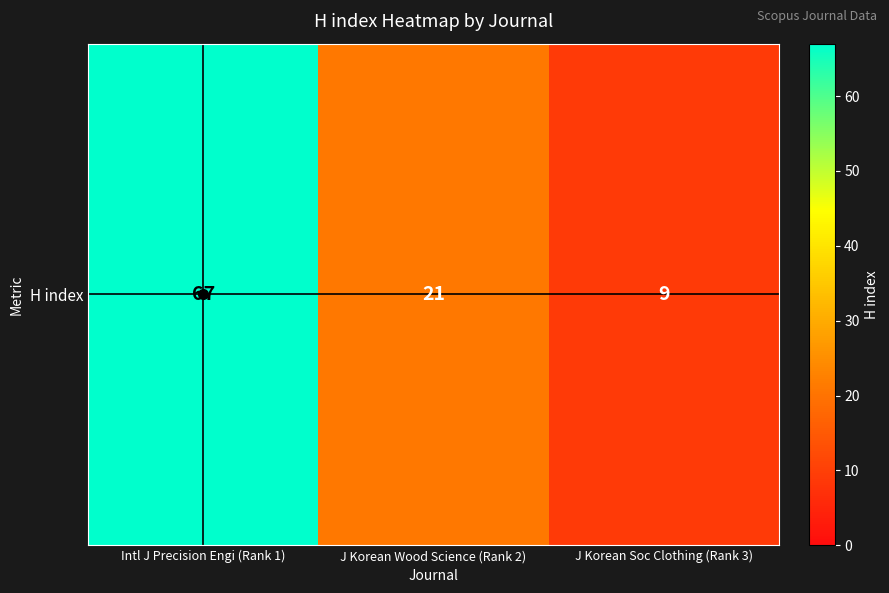

List the labels in order of value, largest first.

Intl J Precision Engi (Rank 1), J Korean Wood Science (Rank 2), J Korean Soc Clothing (Rank 3)